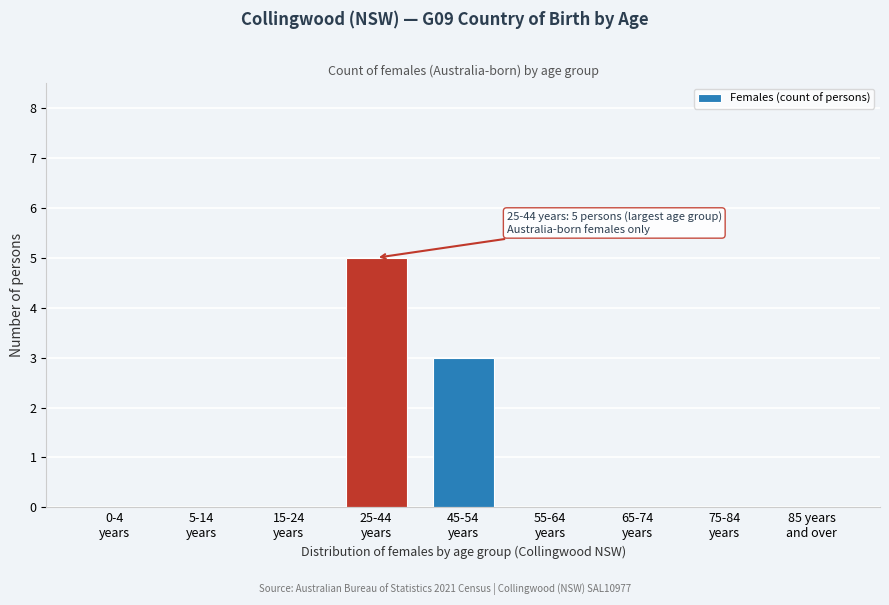

What is the greatest value displayed?

5